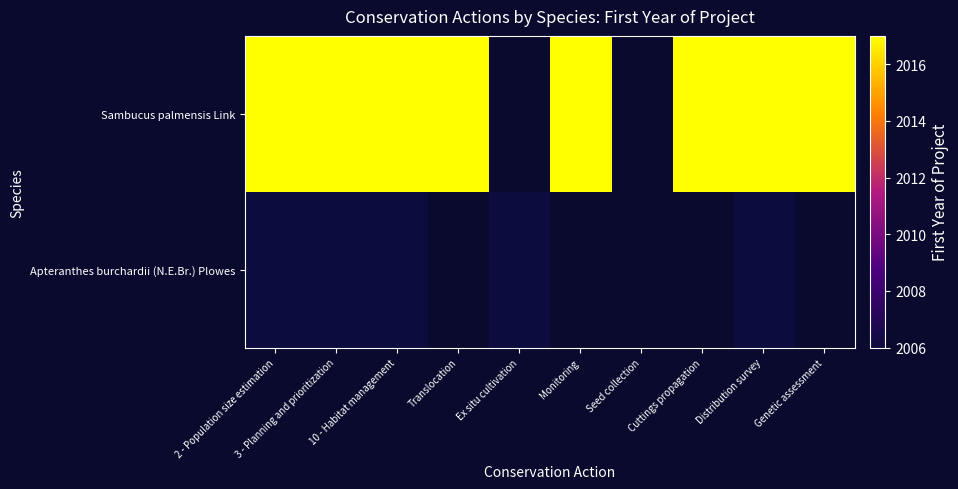

The value of Sambucus palmensis Link at Genetic assessment is 2017.0. True or false?

True